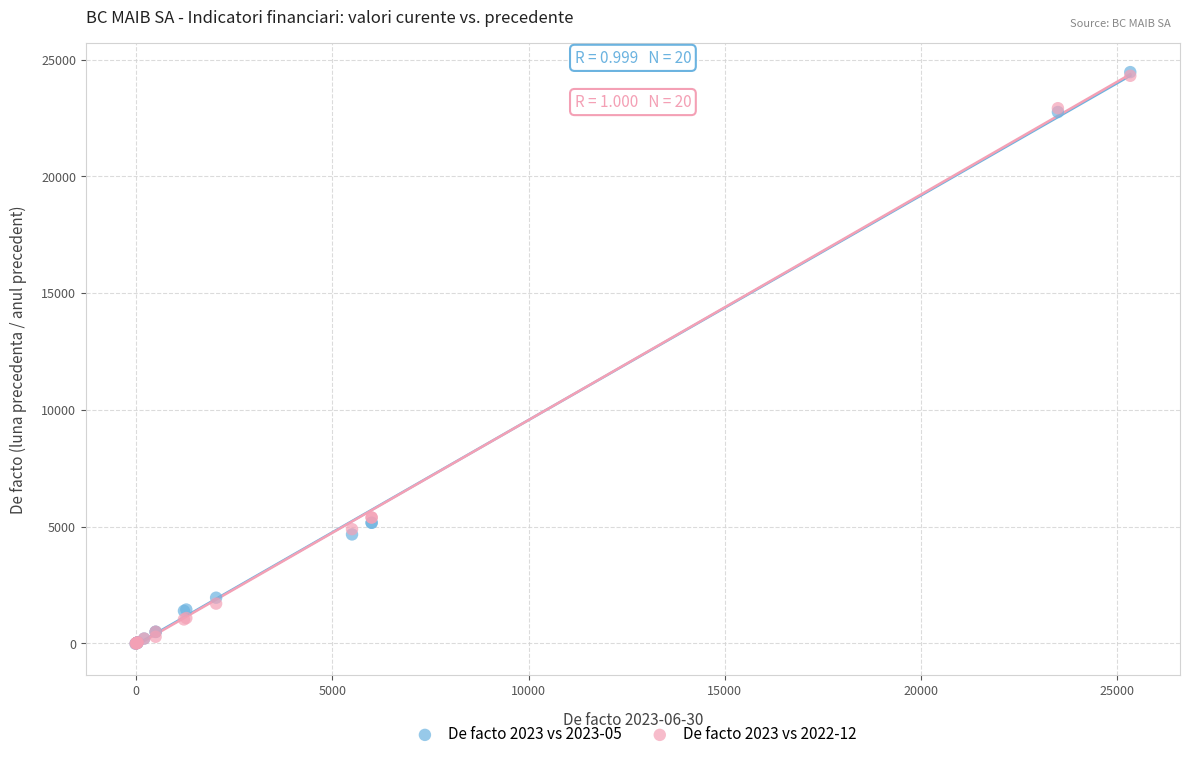

What are all the series names shown in the legend?

De facto 2023 vs 2023-05, De facto 2023 vs 2022-12